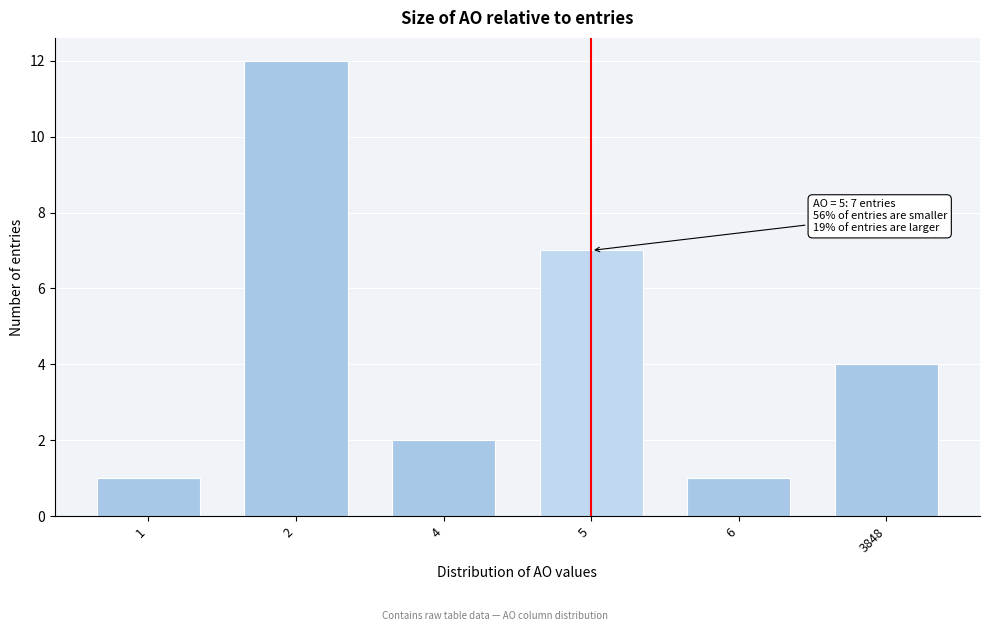

Reading right to left, list all the values displayed in this chart.

3848=4	6=1	5=7	4=2	2=12	1=1